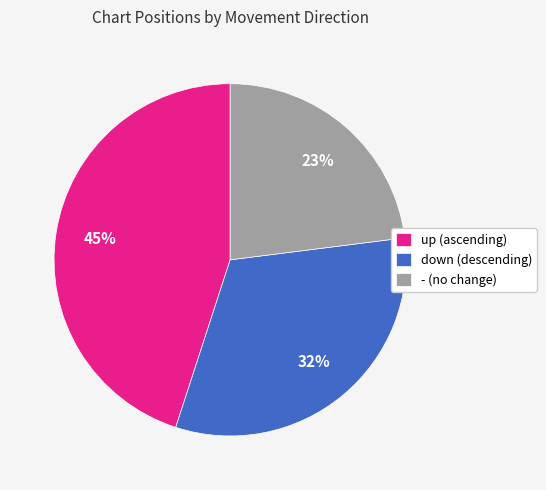

Is the sum of up (ascending) and - (no change) greater than half?

Yes